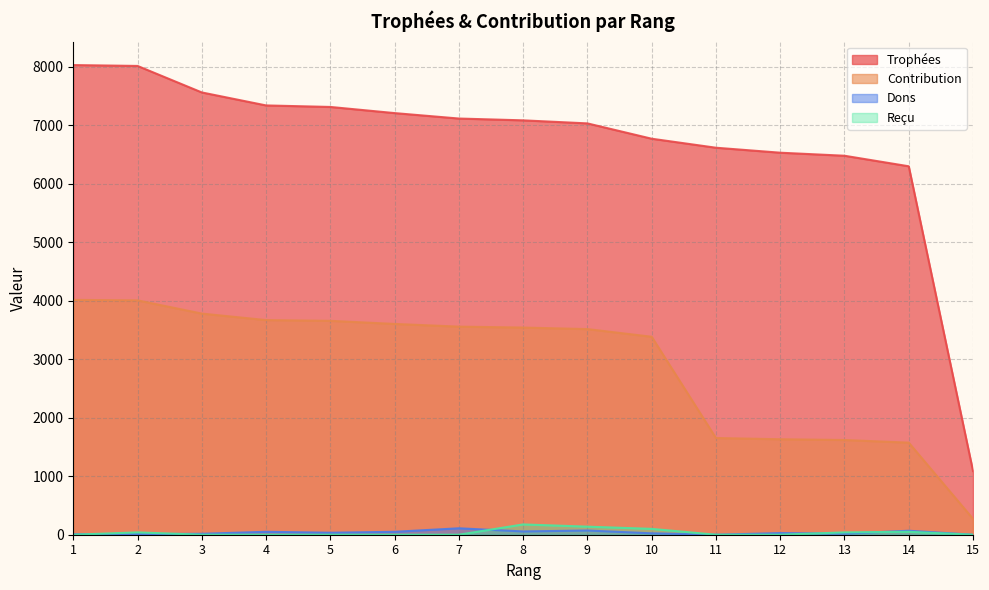

At which label does Contribution reach its minimum?

15